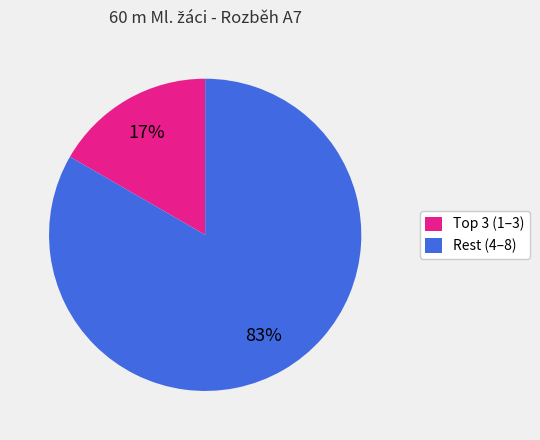

Is it true that Rest (4–8) is 94% of the pie?

False